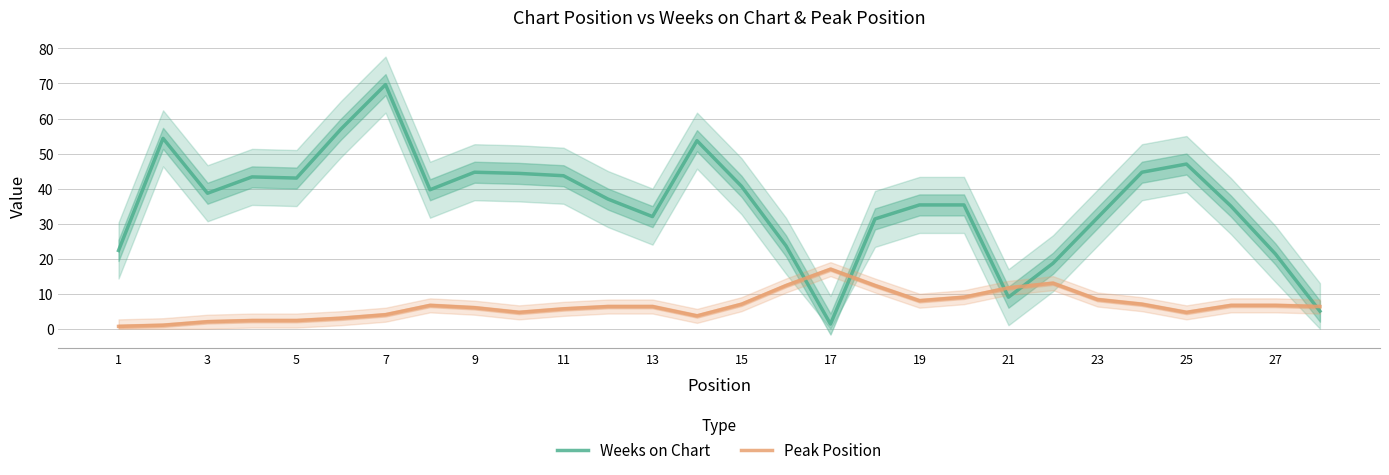

True or false: Peak Position and Weeks on Chart cross at least once.

True